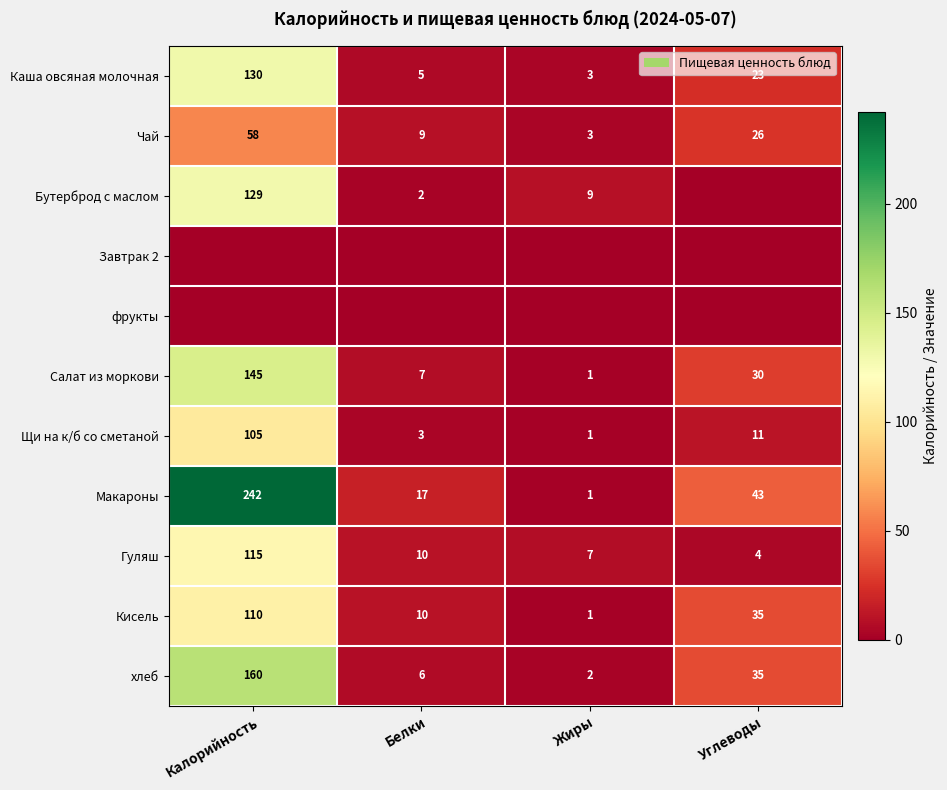

Count the Чай values in the range 9 to 58.

3